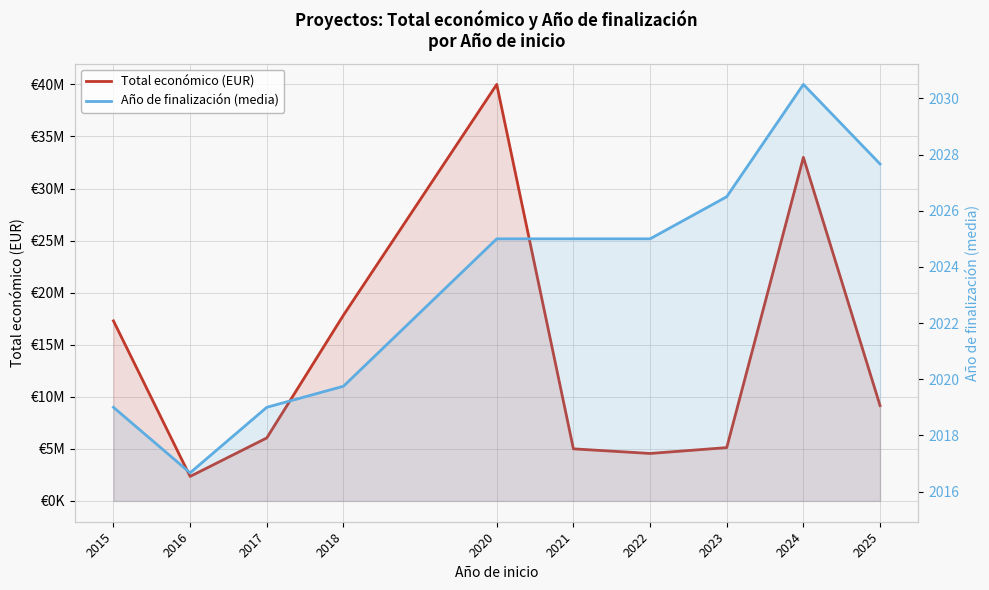

The Año de finalización (media) series shows 2019.0 at 2015. True or false?

True